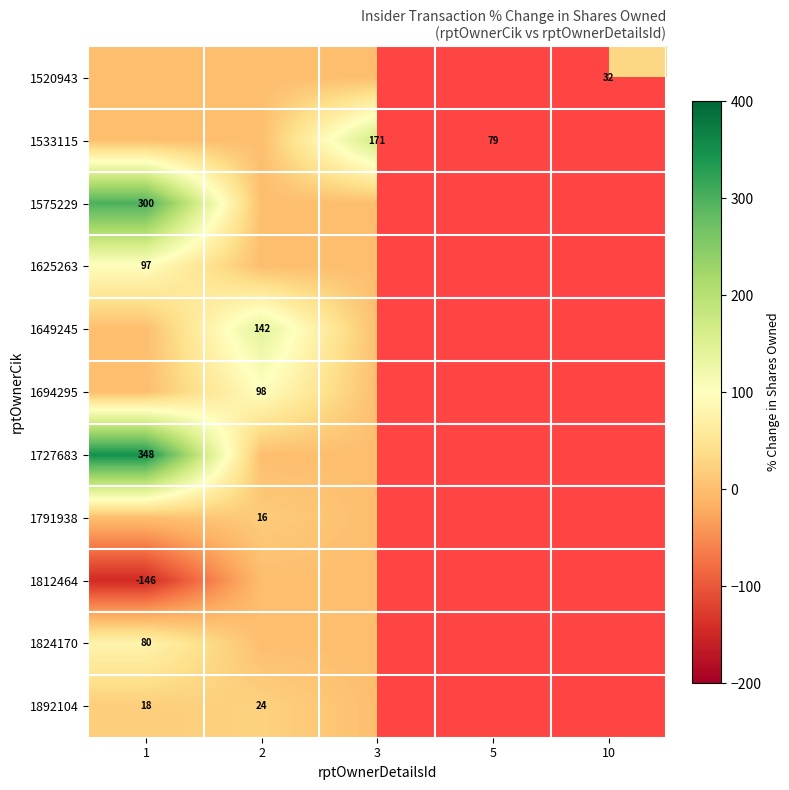

What is the total value across all series at 1?

697.0